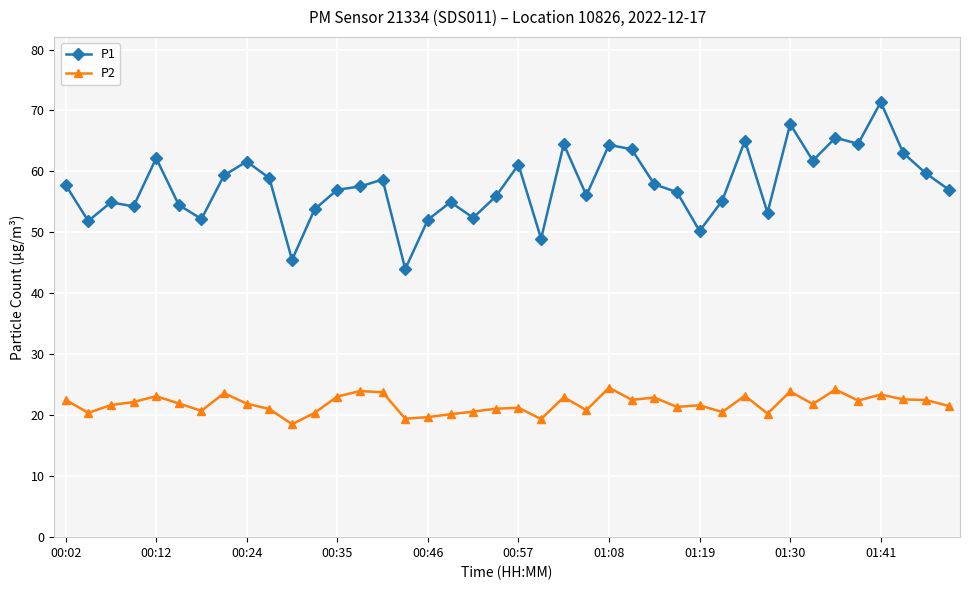

What is the value of the P1 point at the 23rd from the left?

64.5